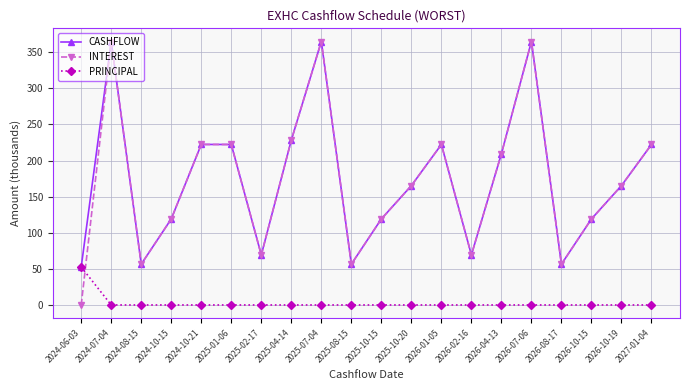

At how many categories does at least one series exceed 128?

11